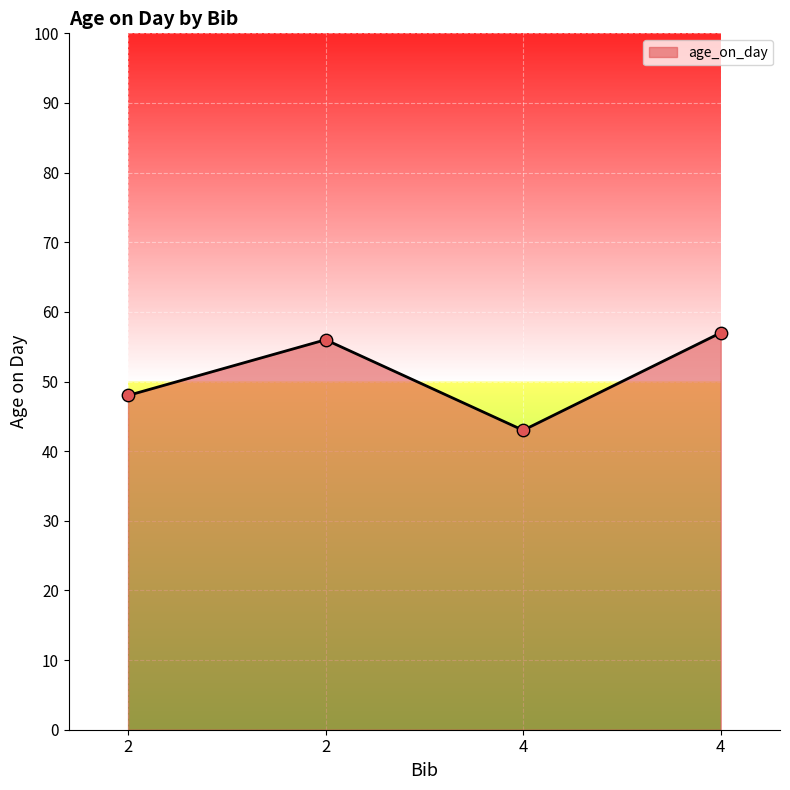

Which has a higher value, 4 or 2?

2